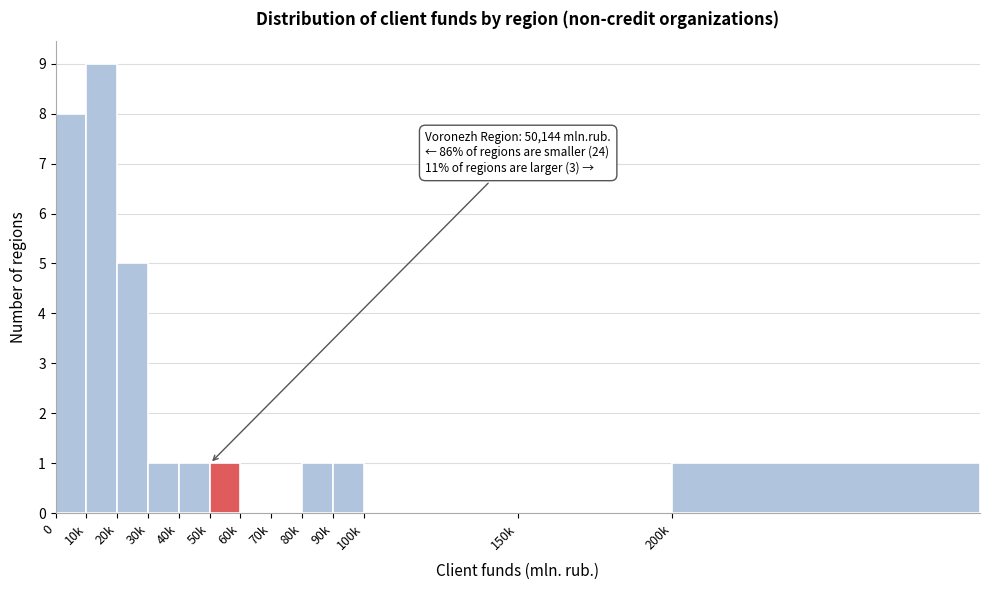

Reading right to left, transcribe all the data shown in this chart.

200k=1	150k=0	100k=0	90k=1	80k=1	70k=0	60k=0	50k=1	40k=1	30k=1	20k=5	10k=9	0=8